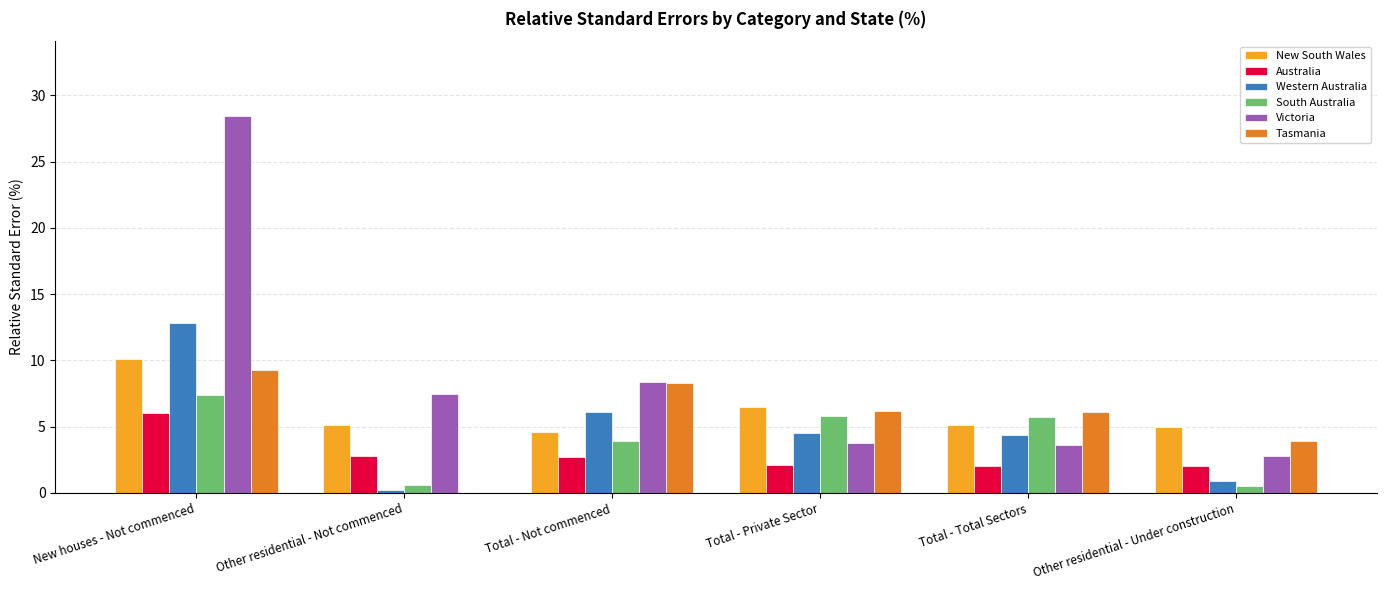

At which category is the sum across all series the highest?

New houses - Not commenced